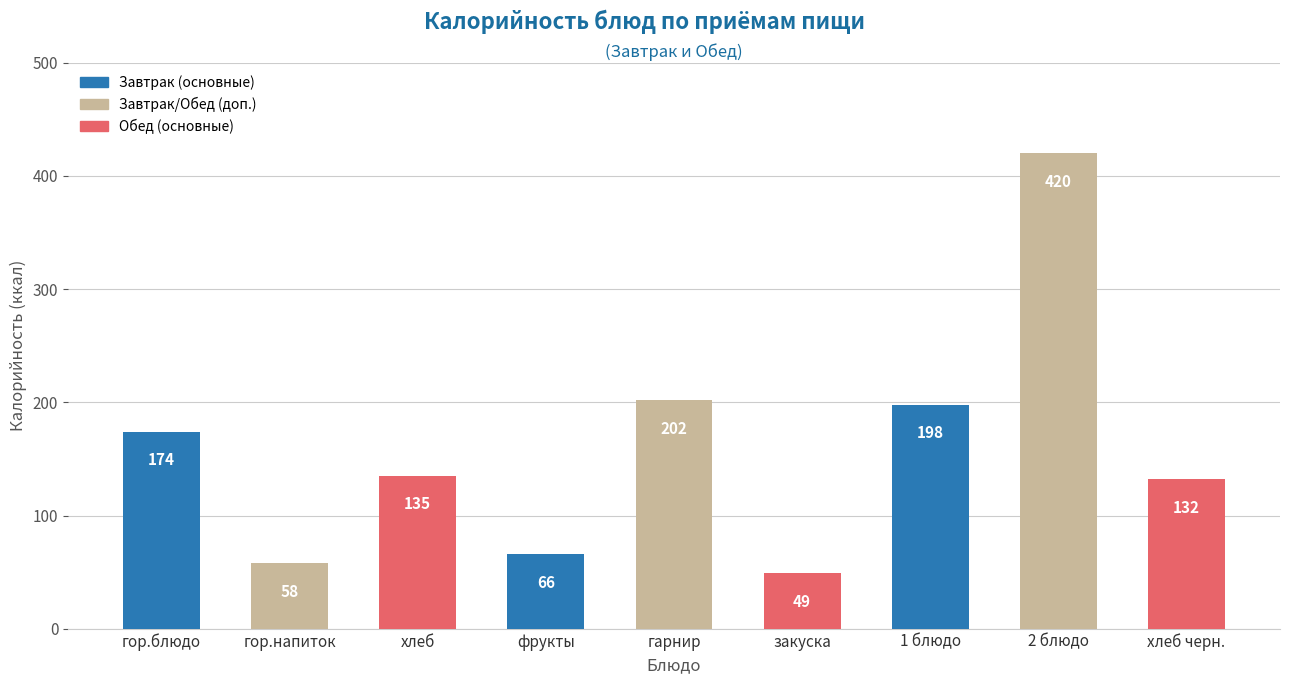

How many series are shown in this chart?

1